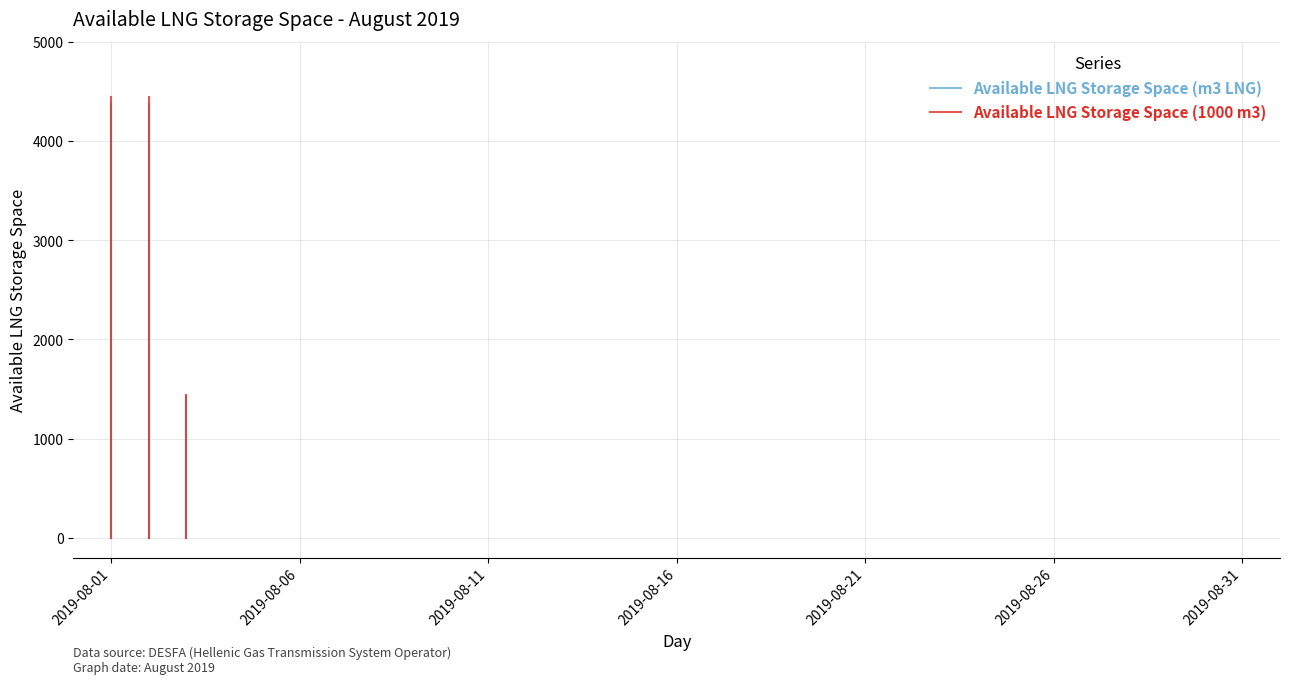

The value of Available LNG Storage Space (m3 LNG) at 2019-08-01 is 0.0. True or false?

True